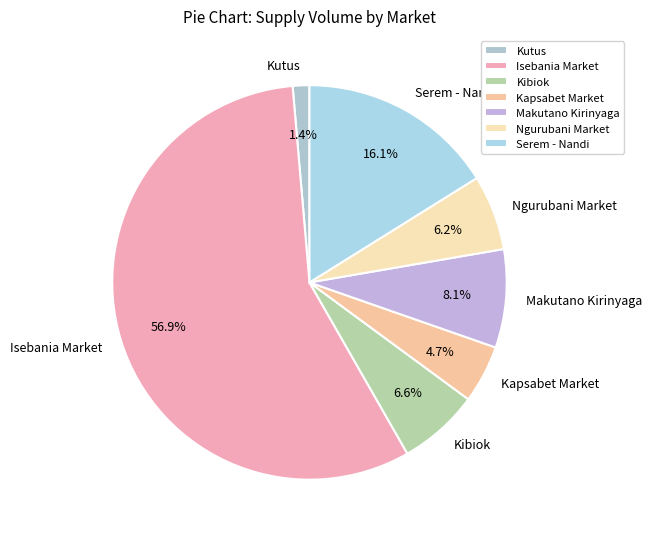

What is the ratio of the value at Kibiok to the value at Kapsabet Market?

1.4